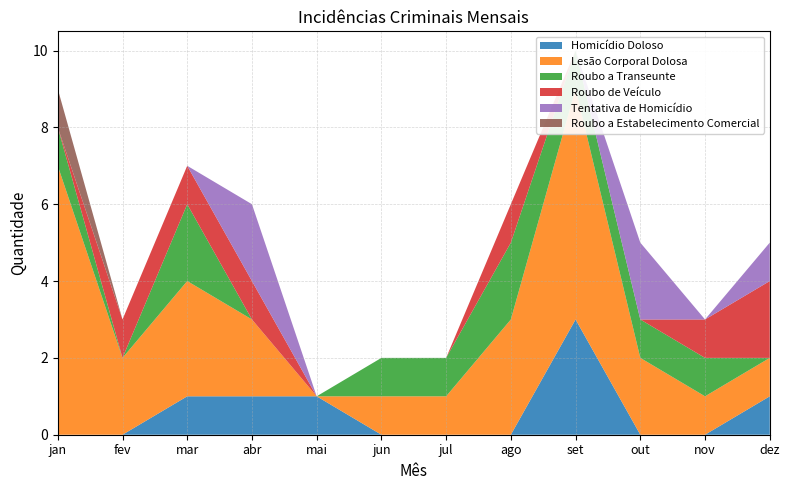

Reading right to left, list all the values displayed in this chart.

Homicídio Doloso: 1	0	0	3	0	0	0	1	1	1	0	0
Lesão Corporal Dolosa: 1	1	2	6	3	1	1	0	2	3	2	7
Roubo a Transeunte: 0	1	1	1	2	1	1	0	0	2	0	1
Roubo de Veículo: 2	1	0	0	1	0	0	0	1	1	1	0
Tentativa de Homicídio: 1	0	2	0	0	0	0	0	2	0	0	0
Roubo a Estabelecimento Comercial: 0	0	0	0	0	0	0	0	0	0	0	1